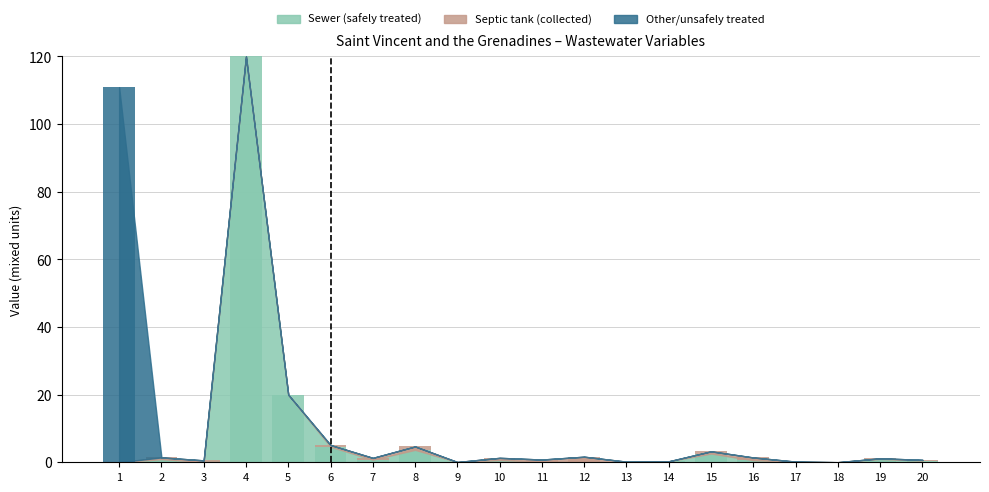

Count the number of data series in this chart.

3